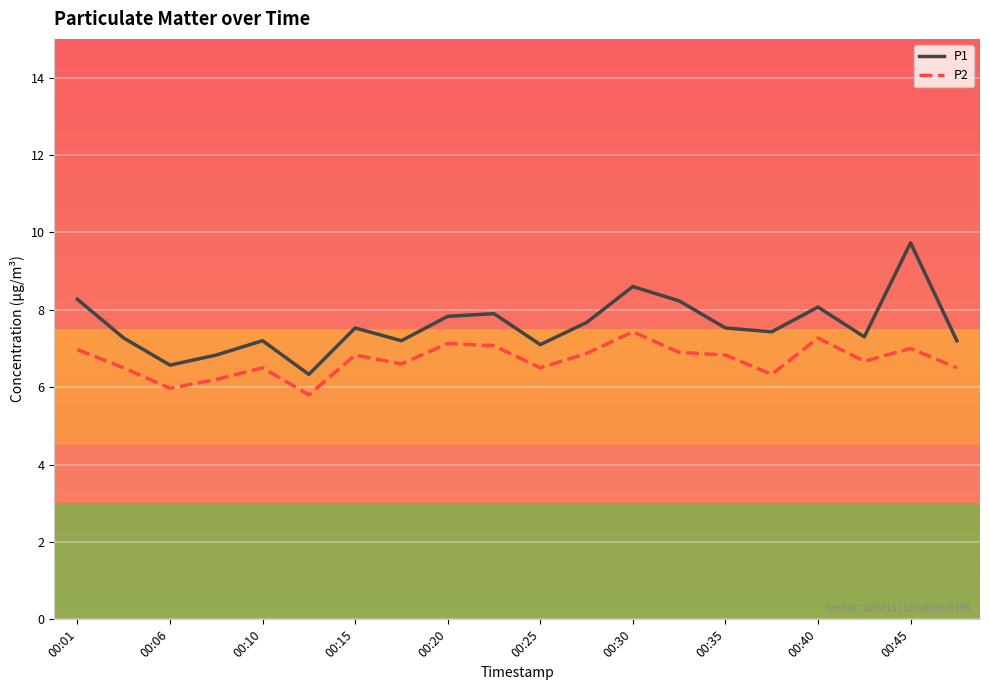

Does the chart have visible grid lines?

Yes